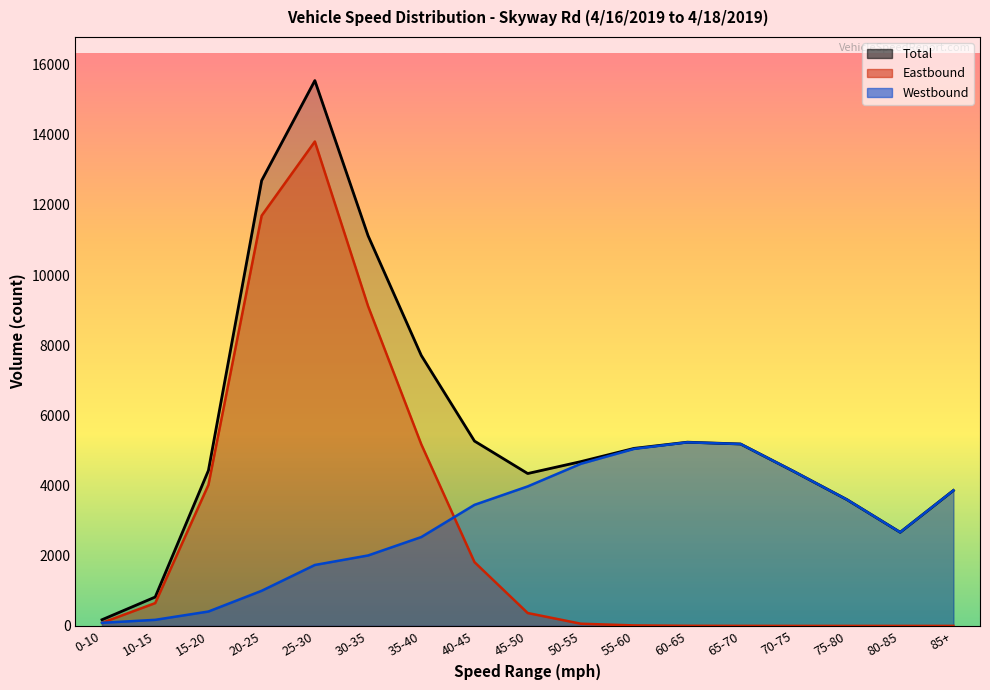

What is the greatest value displayed?

15546